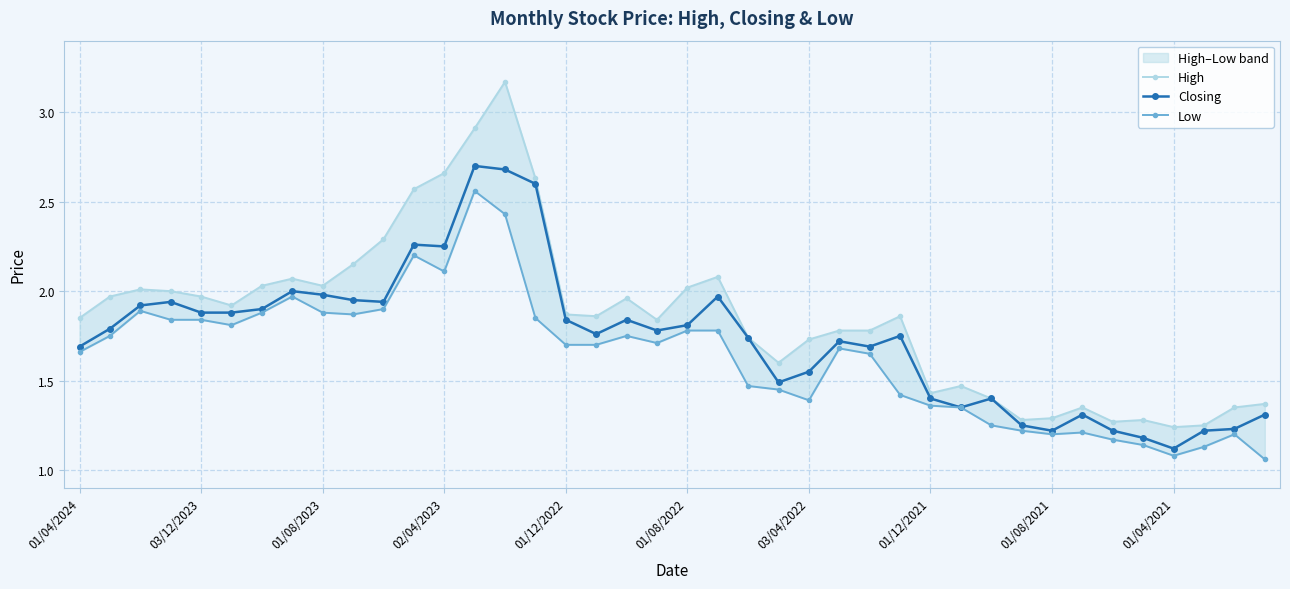

True or false: Low and Closing cross at least once.

False